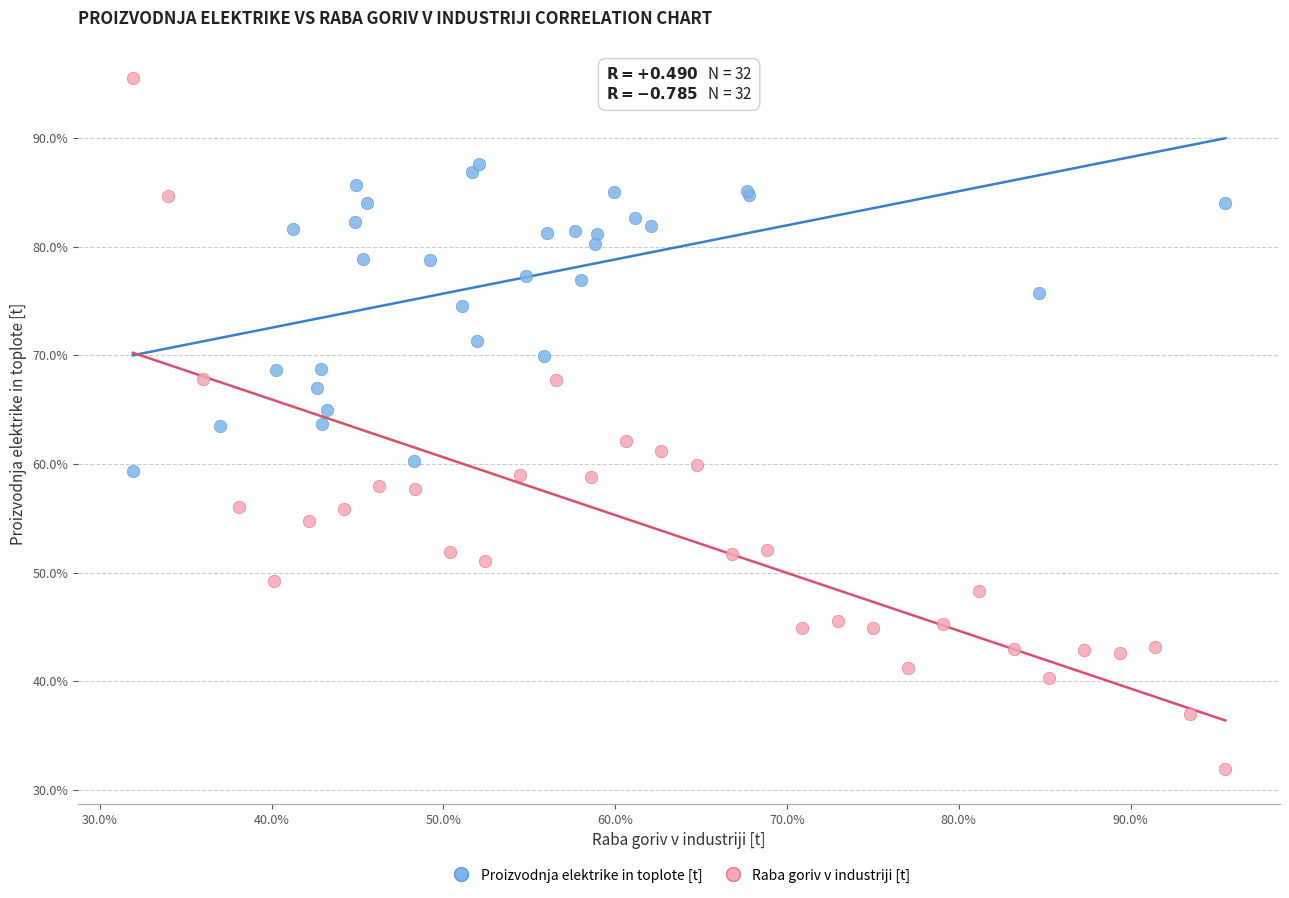

What are all the series names shown in the legend?

Proizvodnja elektrike in toplote [t], Raba goriv v industriji [t]